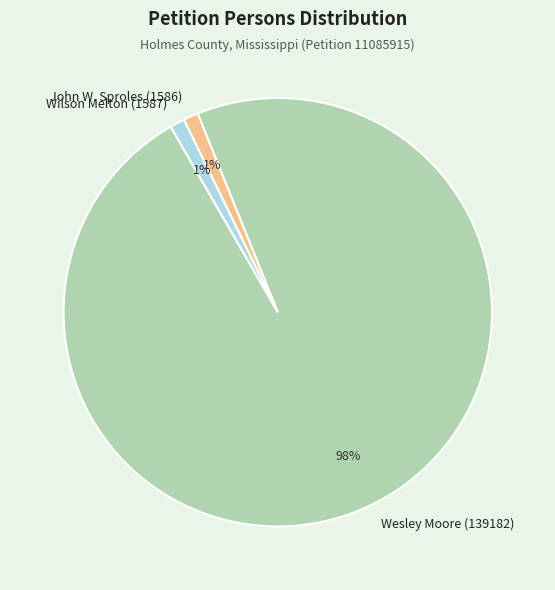

Count the number of slices in the pie.

3